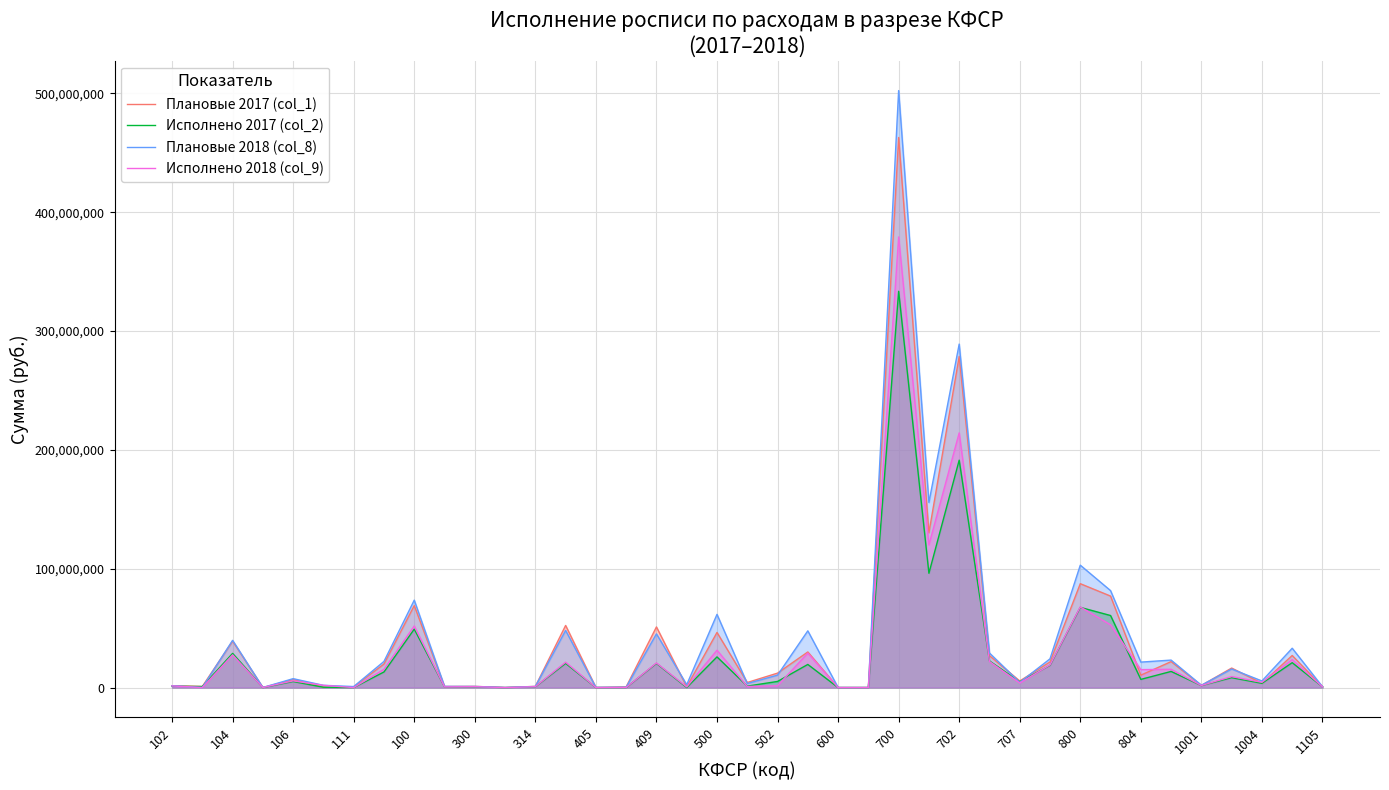

Where does the Плановые 2018 (col_8) series first go above 7485200?

104